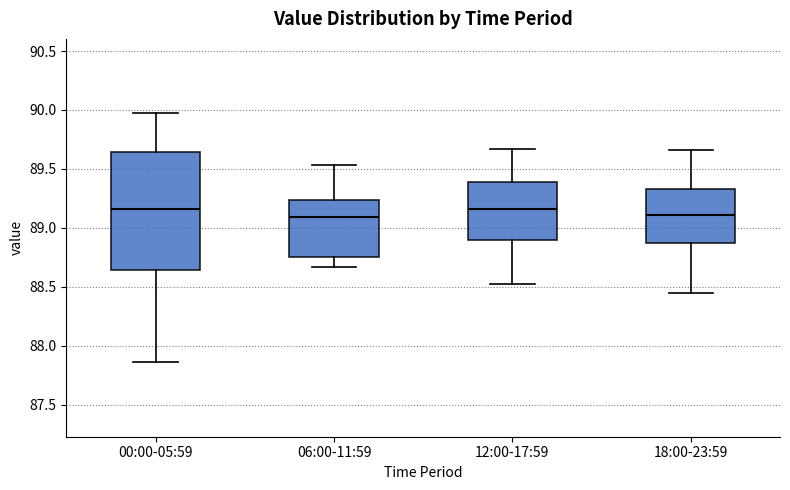

Reading left to right, transcribe this box plot: for each box, give where its median line is, the range the box spans, and where its two whiskers end, as read against the y-axis. The values are not printed on the chart, so give them approximately, as read against the axis.

00:00-05:59: median 89.15, box 88.65 to 89.65, whiskers 87.85 to 89.95
06:00-11:59: median 89.10, box 88.75 to 89.25, whiskers 88.65 to 89.55
12:00-17:59: median 89.15, box 88.90 to 89.40, whiskers 88.50 to 89.65
18:00-23:59: median 89.10, box 88.85 to 89.35, whiskers 88.45 to 89.65